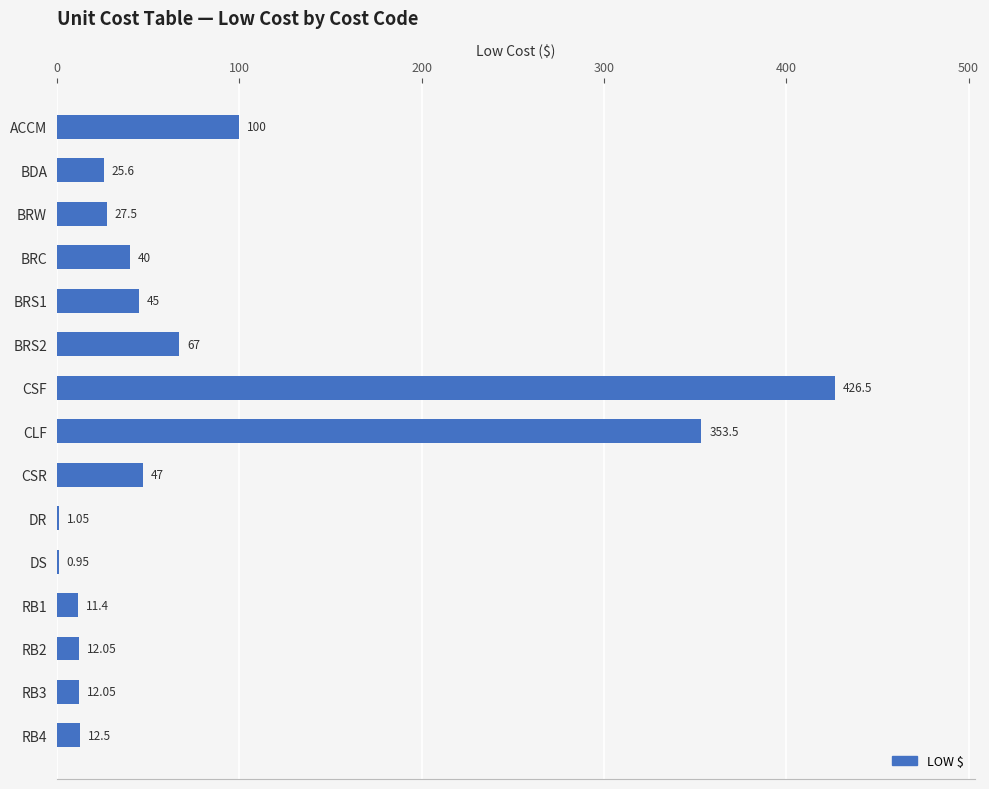

What is the maximum value shown in the chart?

426.5